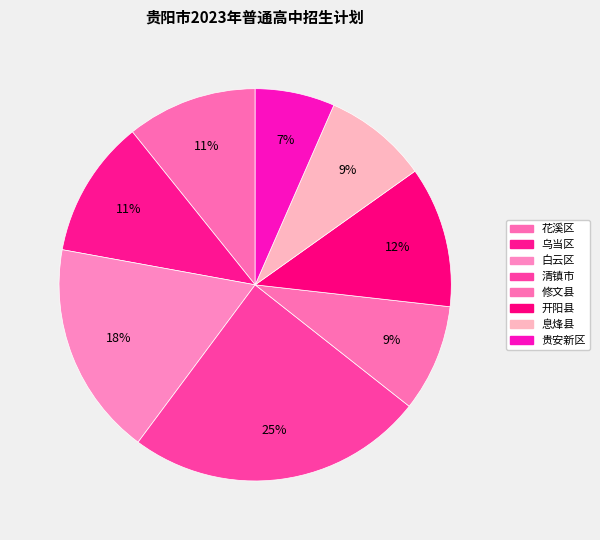

Combined, do 清镇市 and 乌当区 account for over 50%?

No